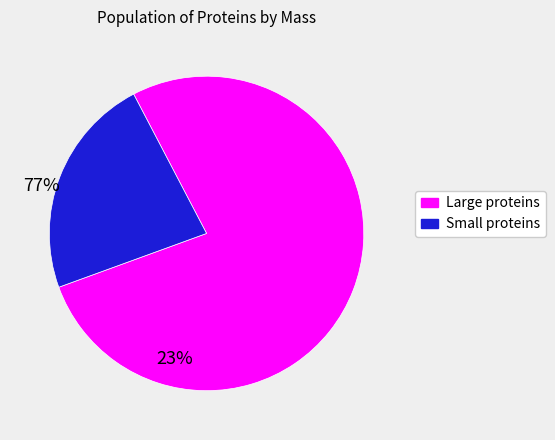

Is there any slice that represents more than half of the pie?

Yes